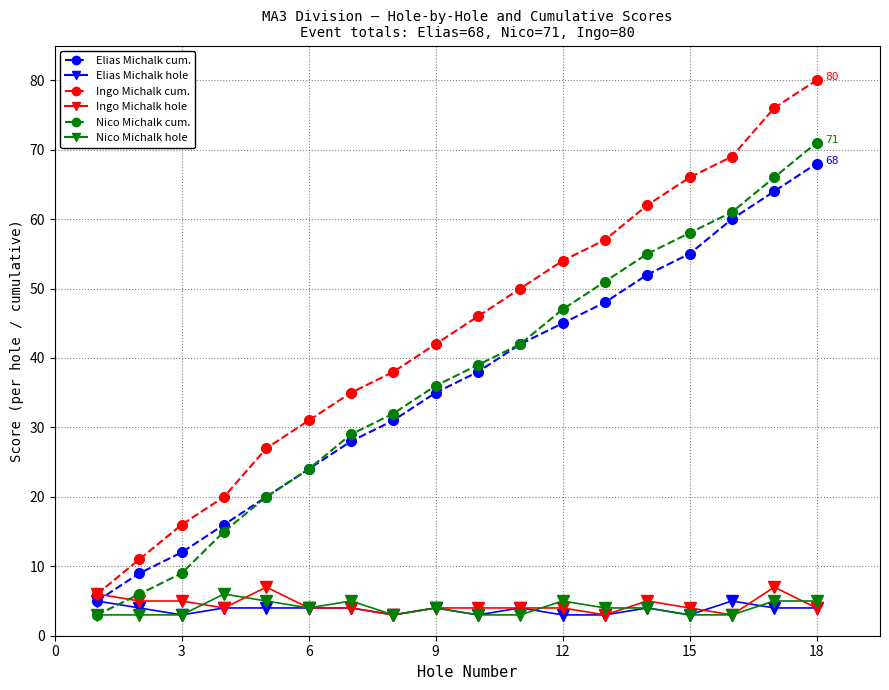

What is the smallest value displayed?

3